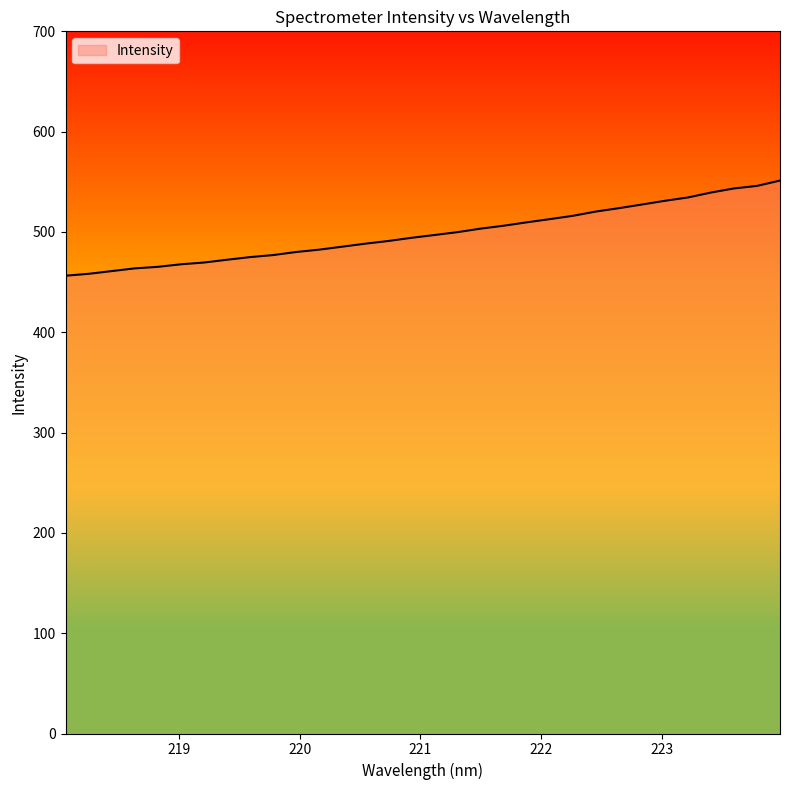

What is the greatest value displayed?

551.2